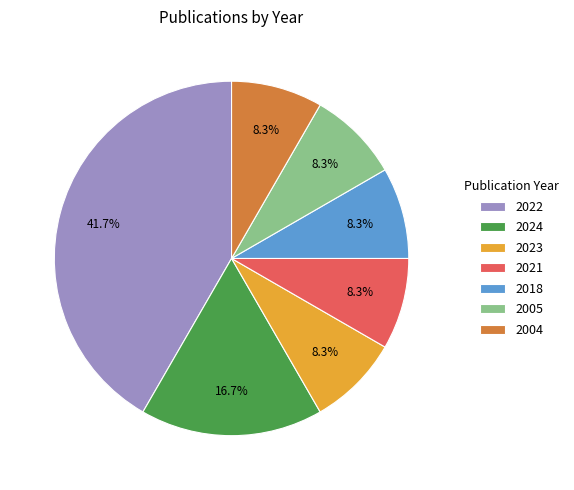

To the nearest percent, what is the difference between the largest and smallest slice percentages?

33%